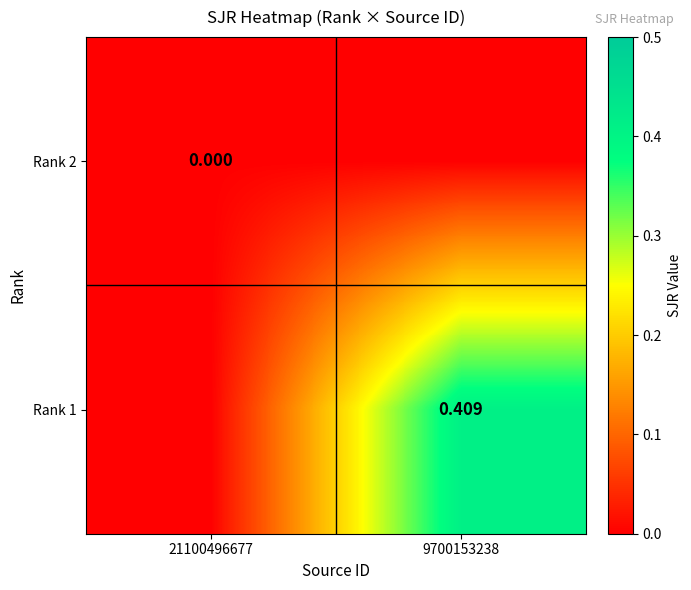

The value of Rank 1 at 9700153238 is 0.6. True or false?

False